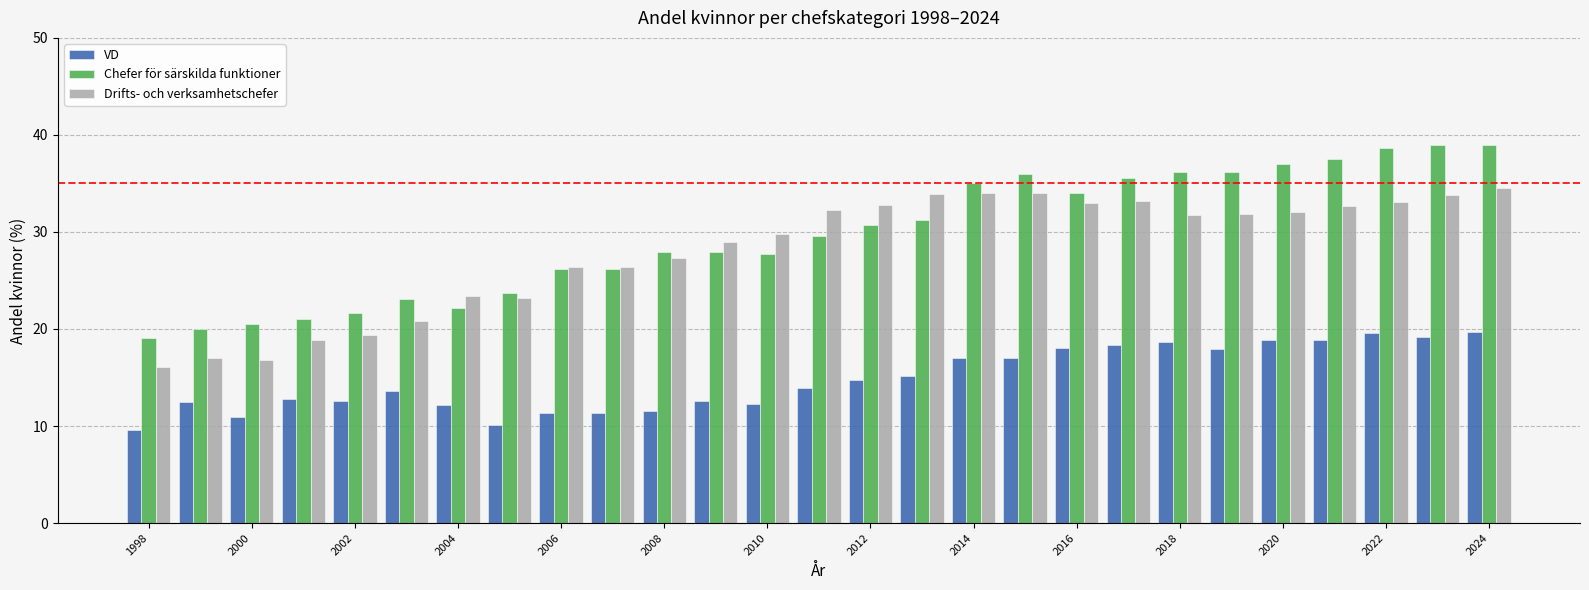

What is the difference between the maximum and minimum values in the Drifts- och verksamhetschefer series?

18.4